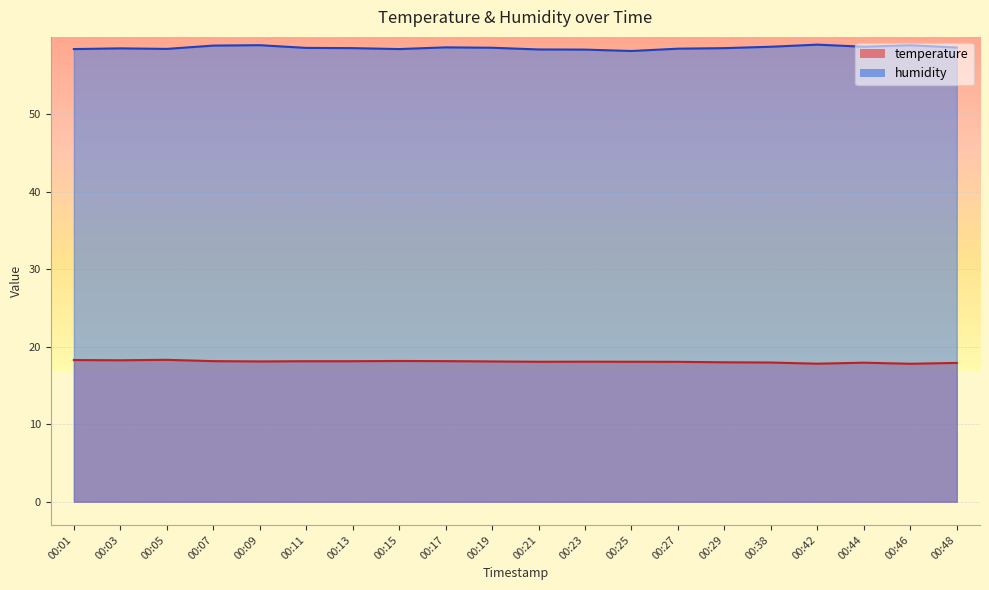

Reading right to left, transcribe all the data shown in this chart.

temperature: 00:48=17.9	00:46=17.8	00:44=17.9	00:42=17.8	00:38=17.9	00:29=18.0	00:27=18.0	00:25=18.1	00:23=18.1	00:21=18.1	00:19=18.1	00:17=18.1	00:15=18.1	00:13=18.1	00:11=18.1	00:09=18.1	00:07=18.1	00:05=18.3	00:03=18.2	00:01=18.3
humidity: 00:48=58.6	00:46=58.9	00:44=58.7	00:42=59.0	00:38=58.7	00:29=58.5	00:27=58.4	00:25=58.1	00:23=58.3	00:21=58.3	00:19=58.5	00:17=58.6	00:15=58.4	00:13=58.5	00:11=58.5	00:09=58.9	00:07=58.8	00:05=58.4	00:03=58.5	00:01=58.4